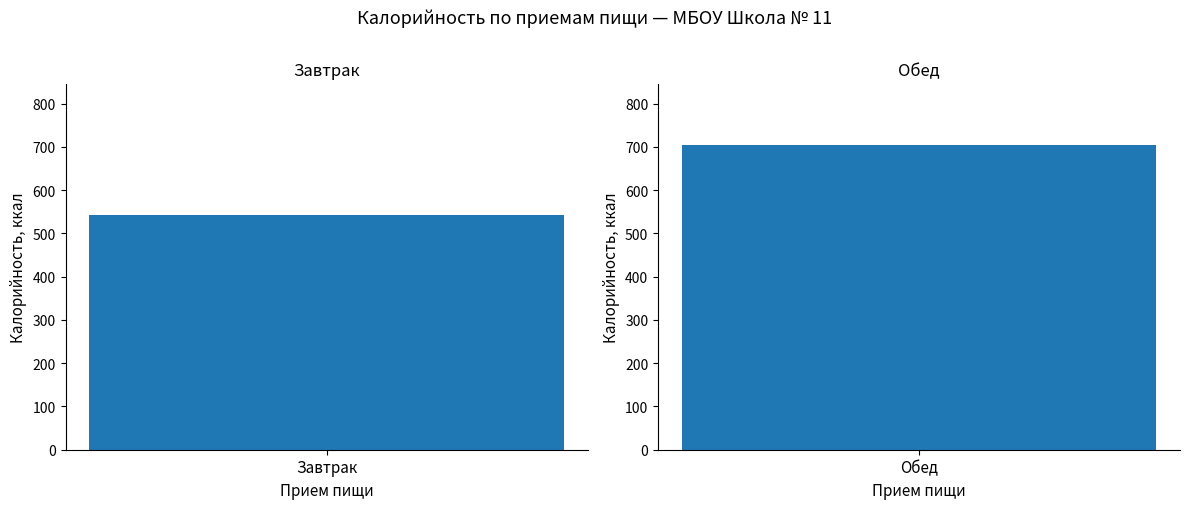

What is the difference between the maximum and minimum values?

163.1